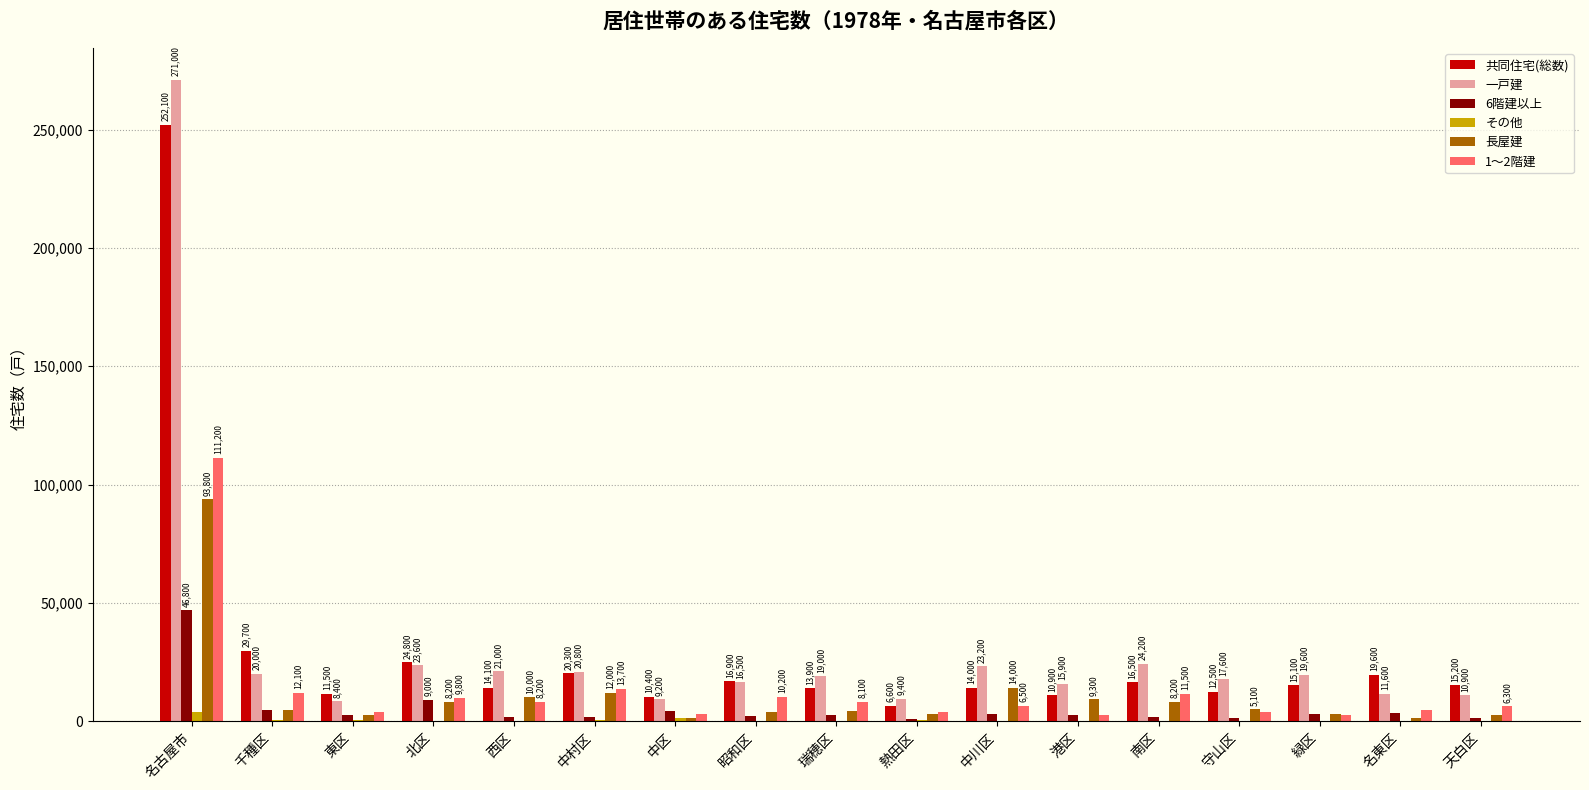

Which series has the largest range (max minus min)?

一戸建